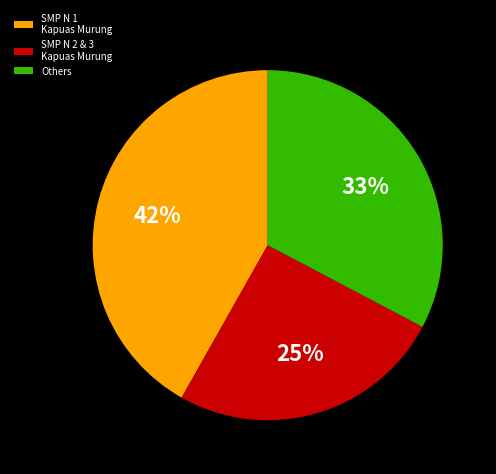

True or false: Others accounts for 33% of the total.

True